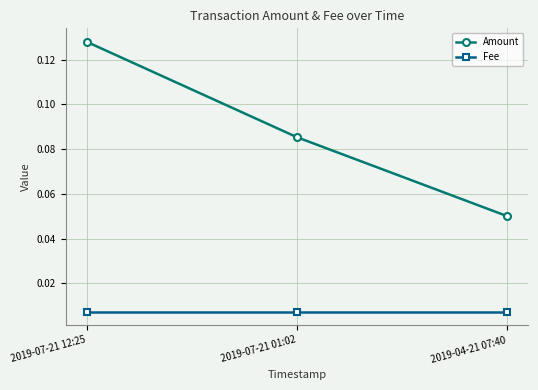

Which series has the largest total across all categories?

Amount